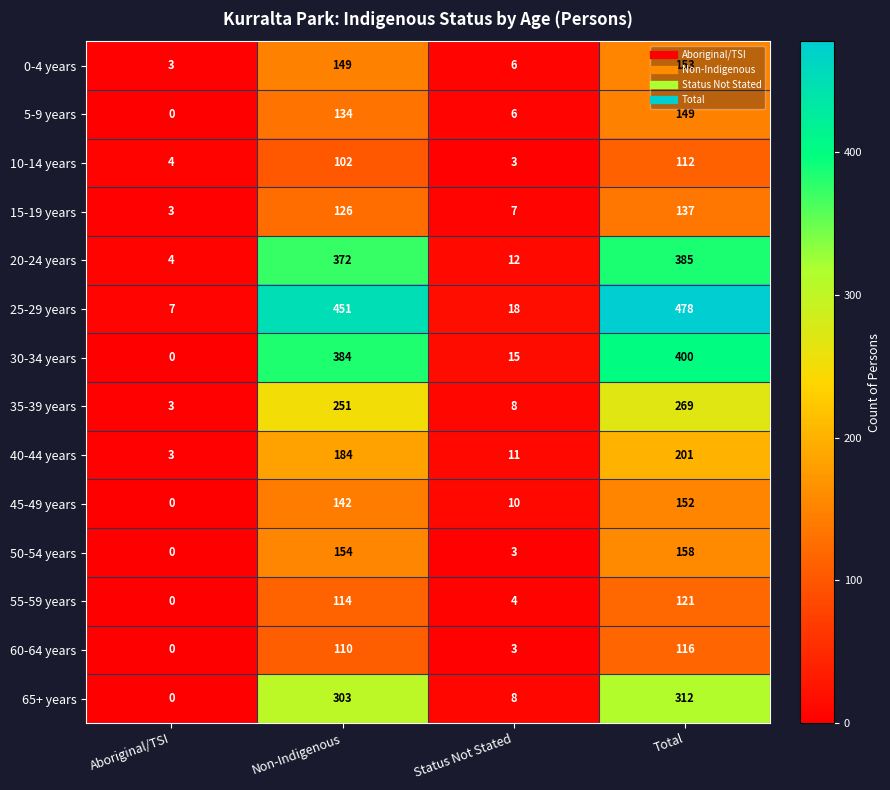

What is the sum of all 50-54 years values?

315